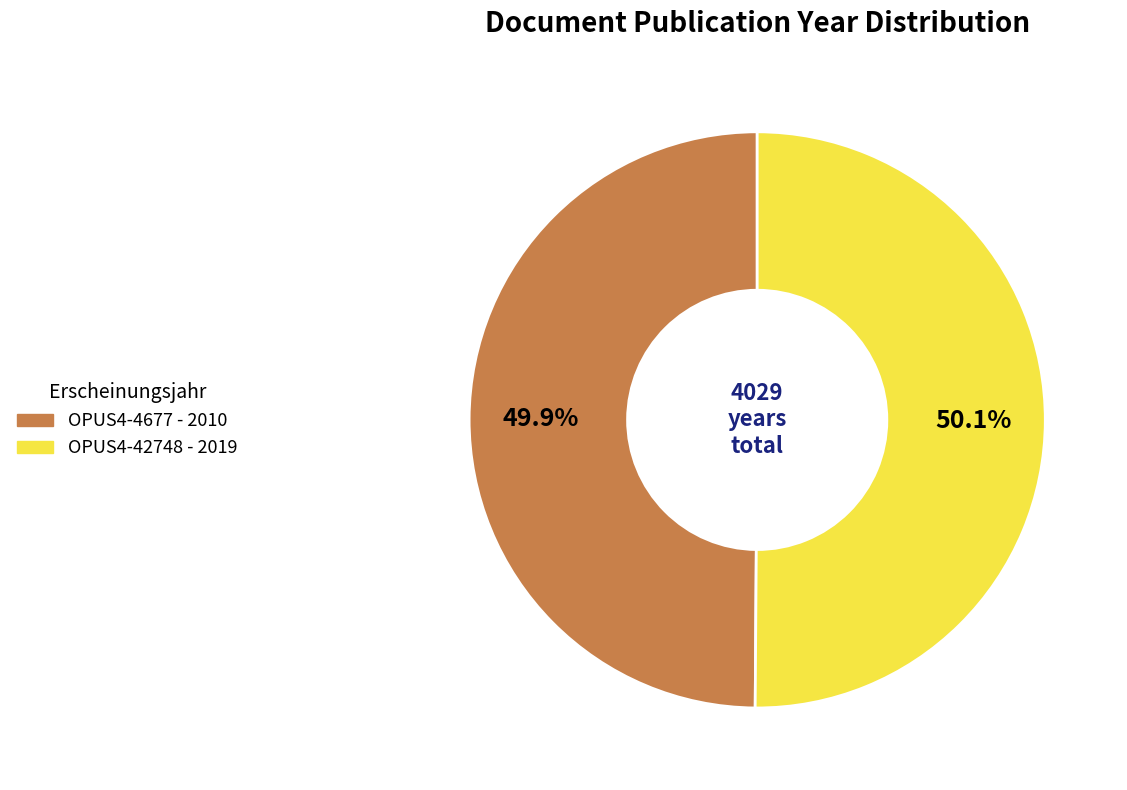

To the nearest percent, what percentage of the pie is OPUS4-42748?

50%